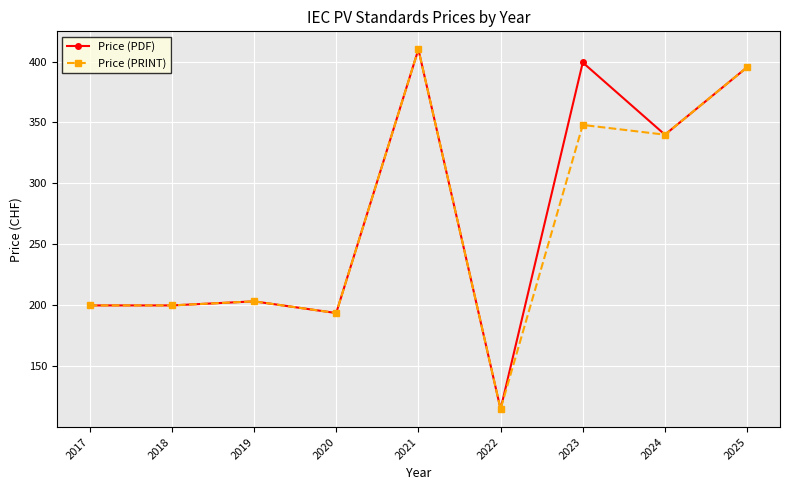

What is the maximum value shown in the chart?

410.0